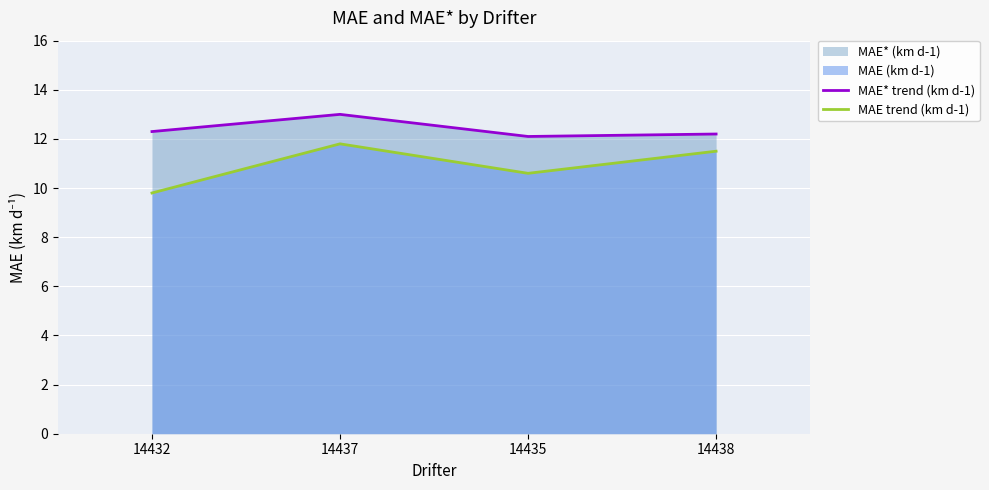

Reading left to right, what are all the values shown in this chart?

MAE* trend (km d-1): 14432=12.3	14437=13.0	14435=12.1	14438=12.2
MAE trend (km d-1): 14432=9.8	14437=11.8	14435=10.6	14438=11.5